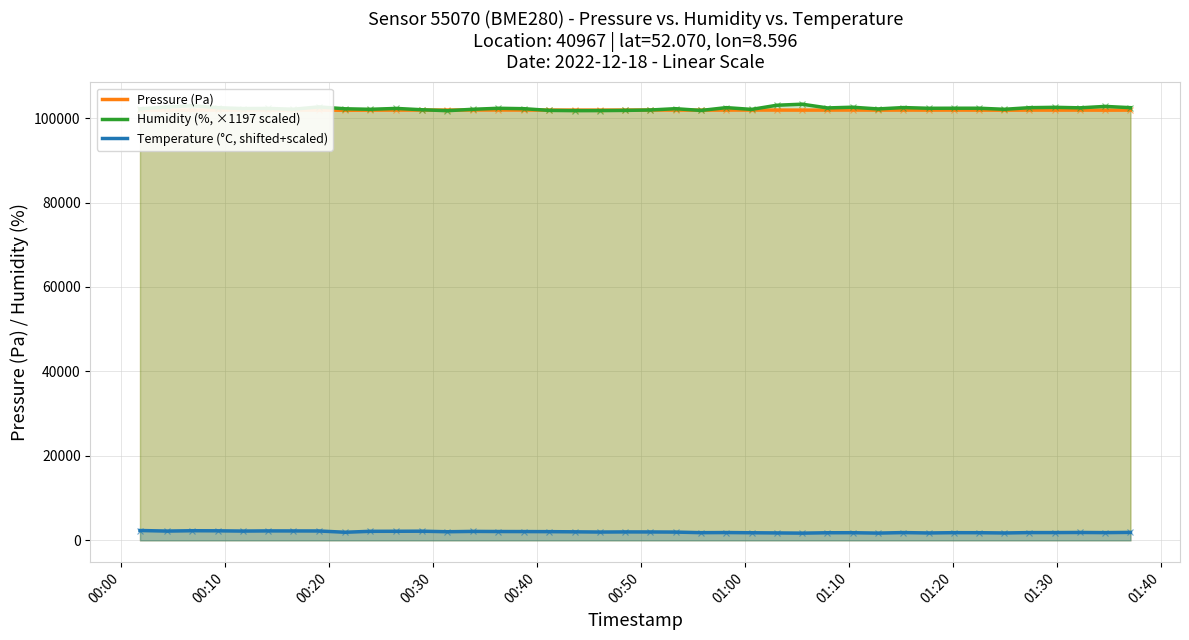

How many lines are shown in the chart?

3